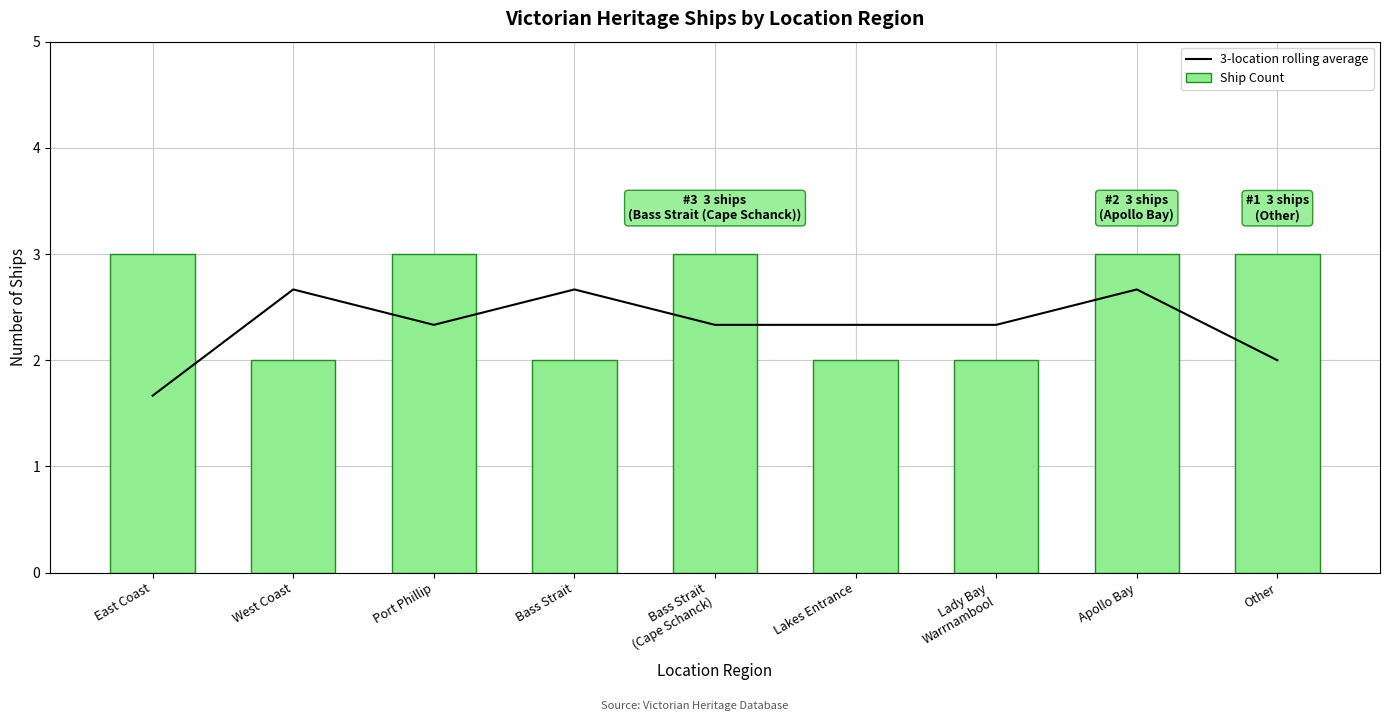

What is the label of the 3rd bar from the left?

Port Phillip